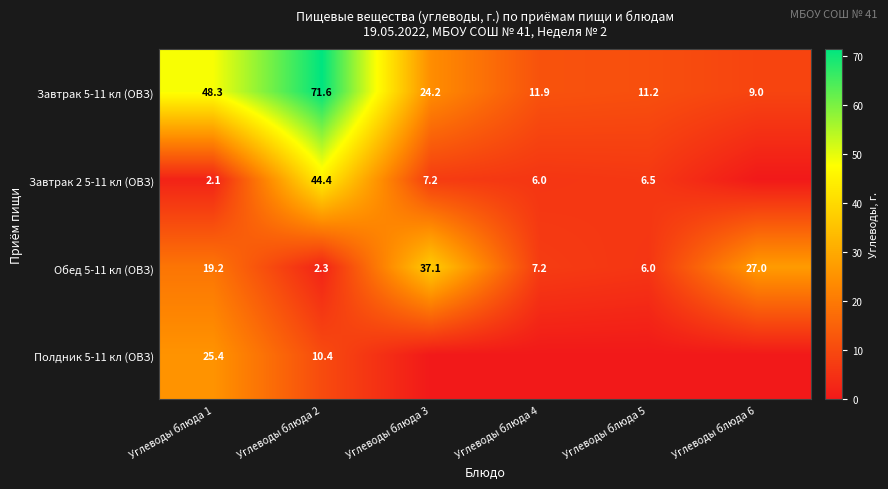

What is the difference between the highest and lowest values at Углеводы блюда 2?

69.3